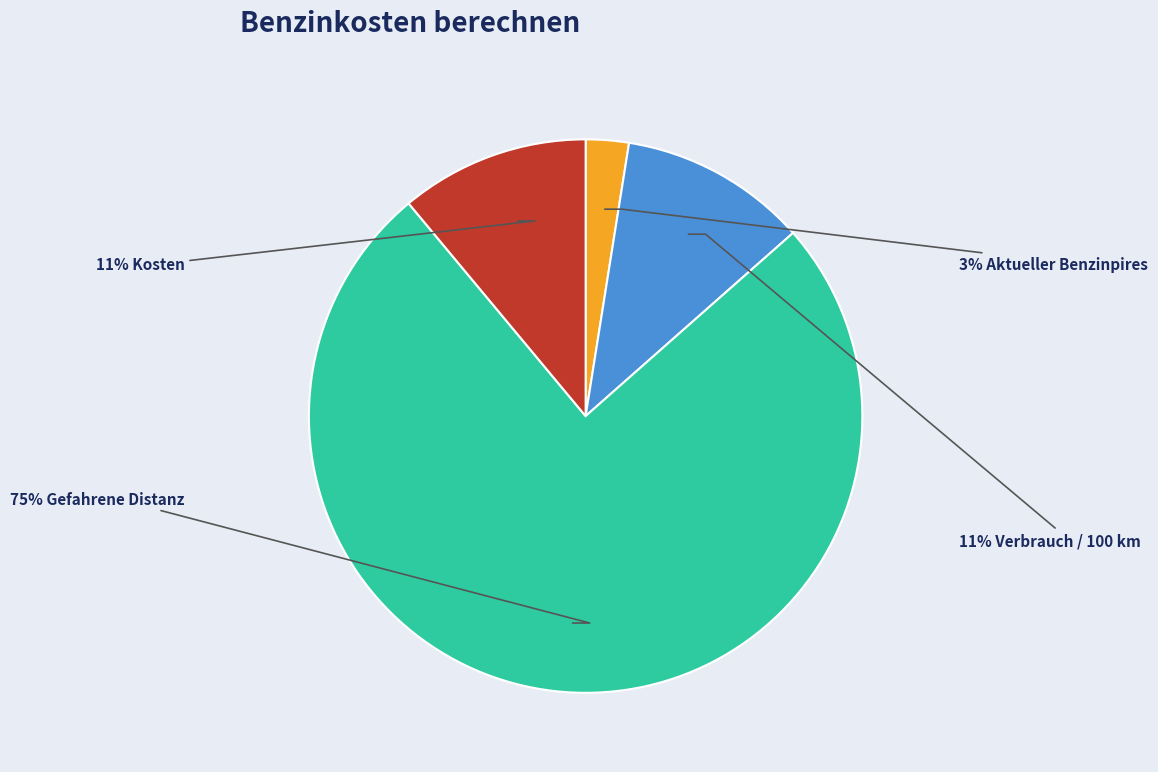

Is there a majority slice in this chart?

Yes